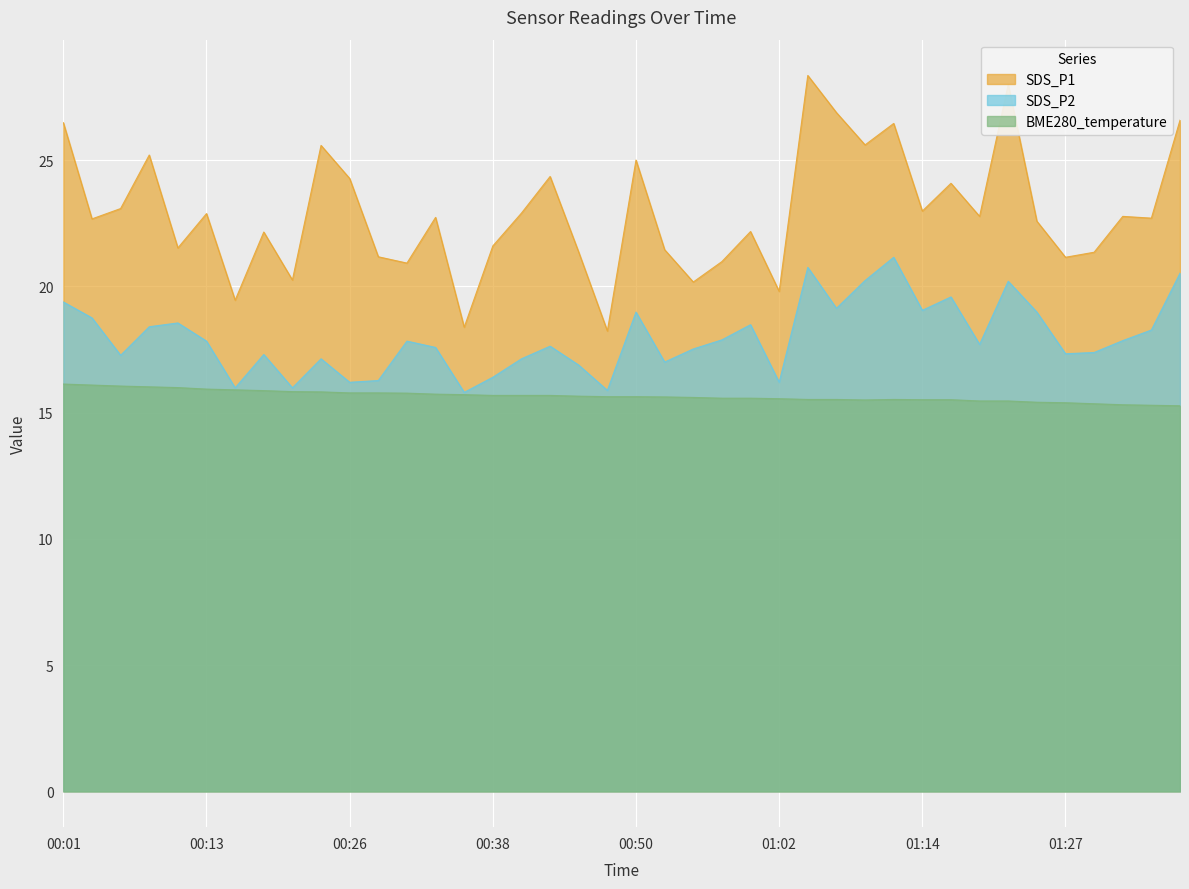

What is the sum of all SDS_P2 values?

718.4